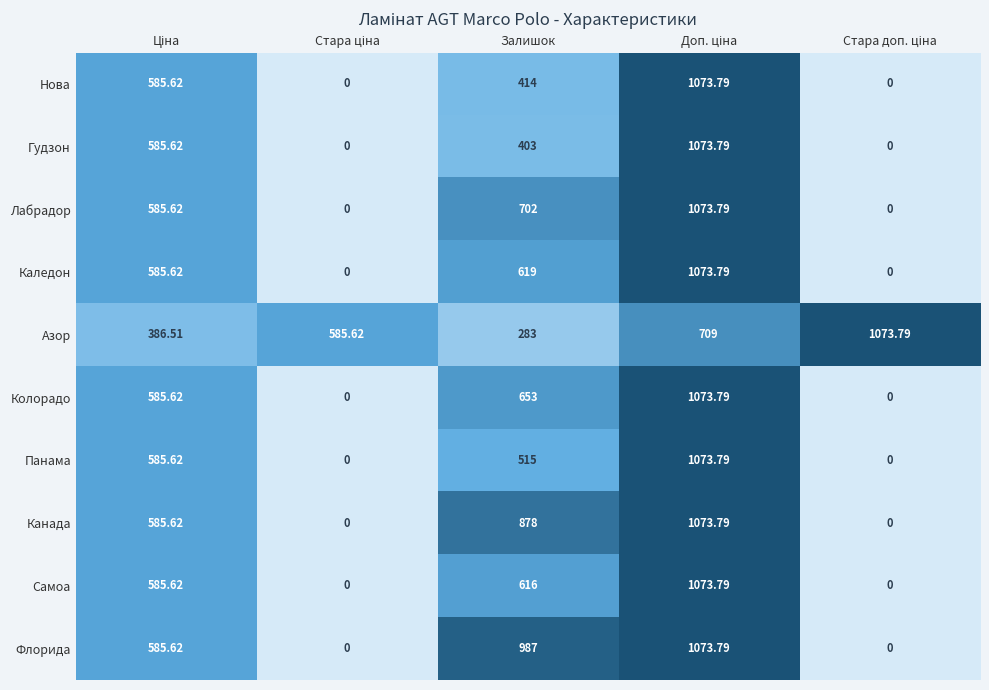

Which series has the largest total across all categories?

Азор